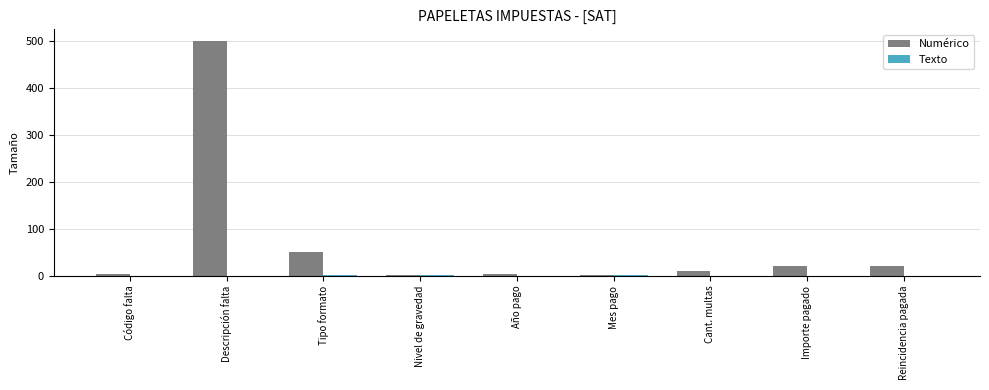

What is the sum of the Numérico values at Importe pagado and Descripción falta?

520